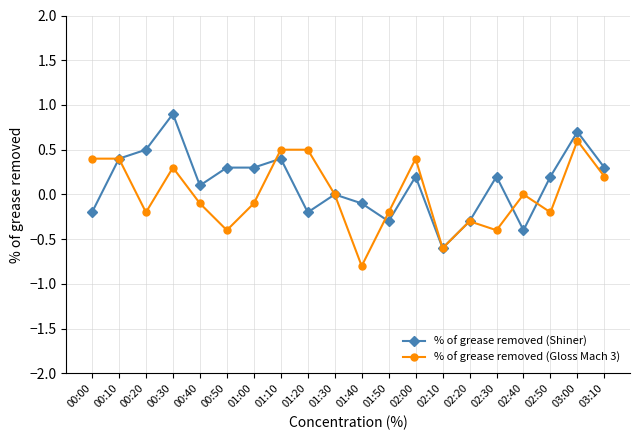

What is the spread (max minus min) of values at 00:30?

0.6